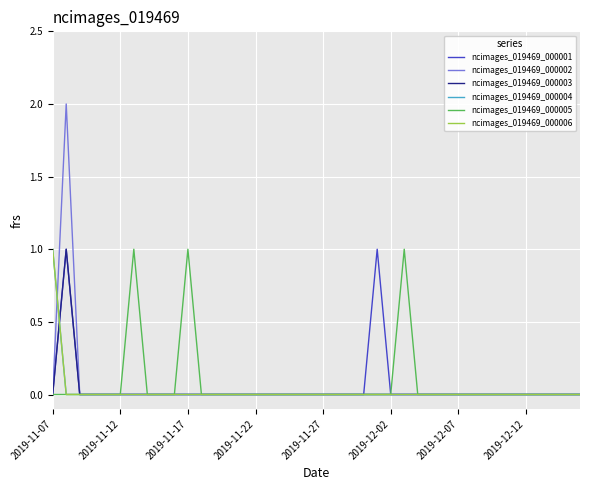

How many intersections are there between ncimages_019469_000001 and ncimages_019469_000004?

1